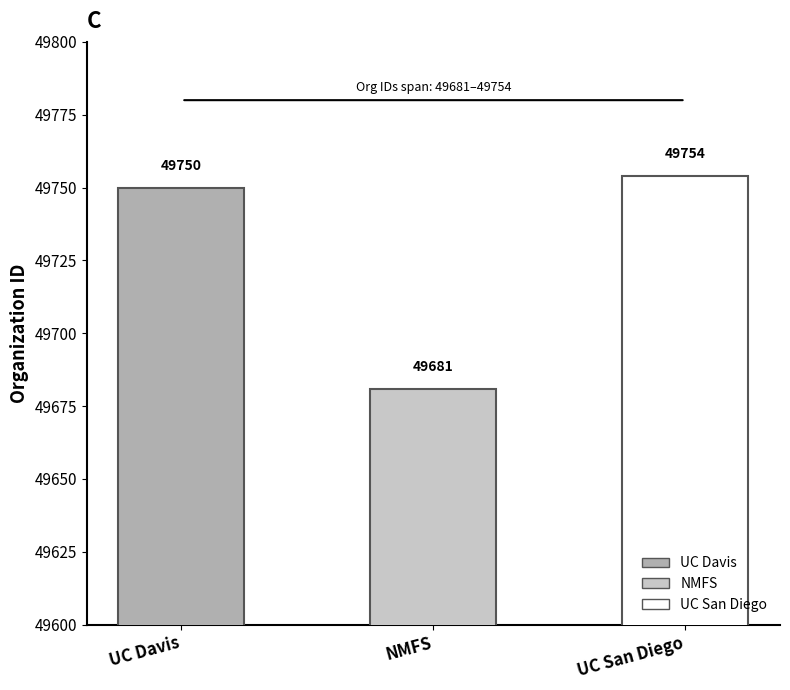

What is the average value?

49728